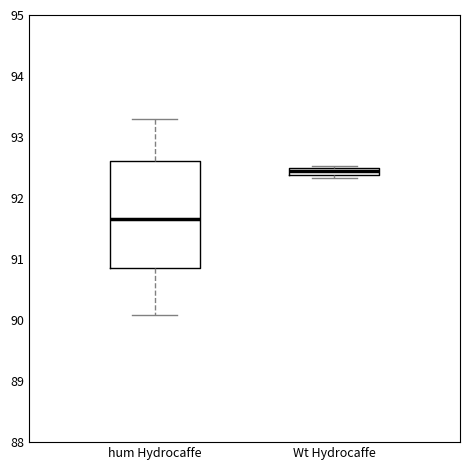

Comparing the boxes themselves (not the whiskers), which one is the tallest?

hum Hydrocaffe